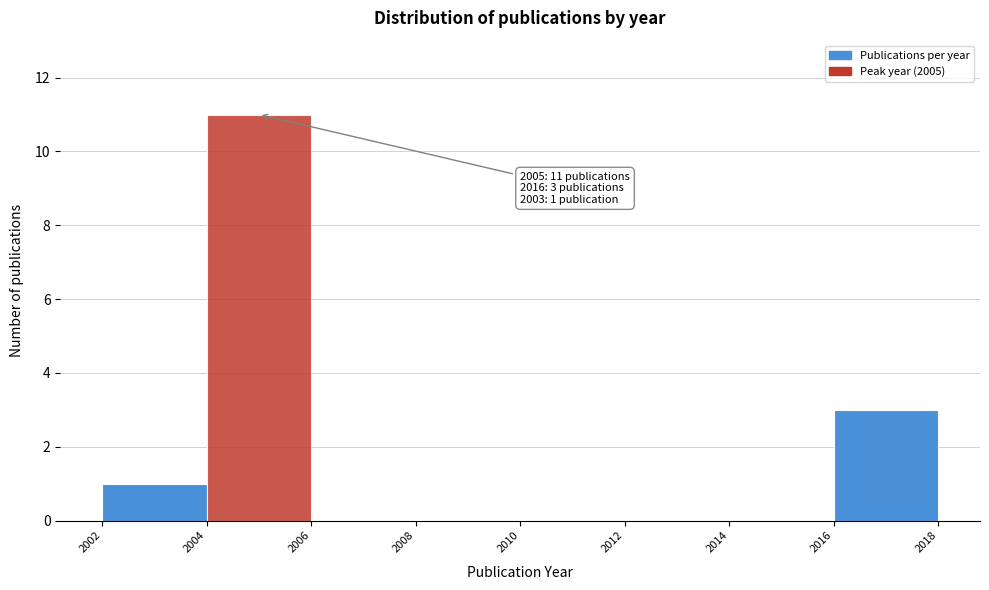

Which range on the x-axis has the tallest bar?

2004 to 2006